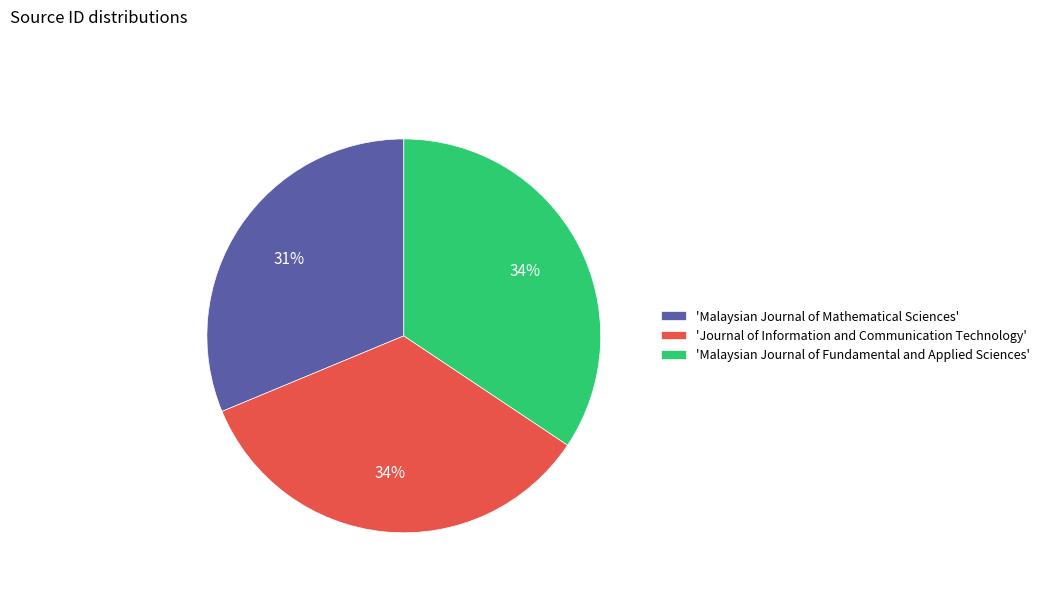

To the nearest percent, what portion does 'Malaysian Journal of Mathematical Sciences' represent?

31%